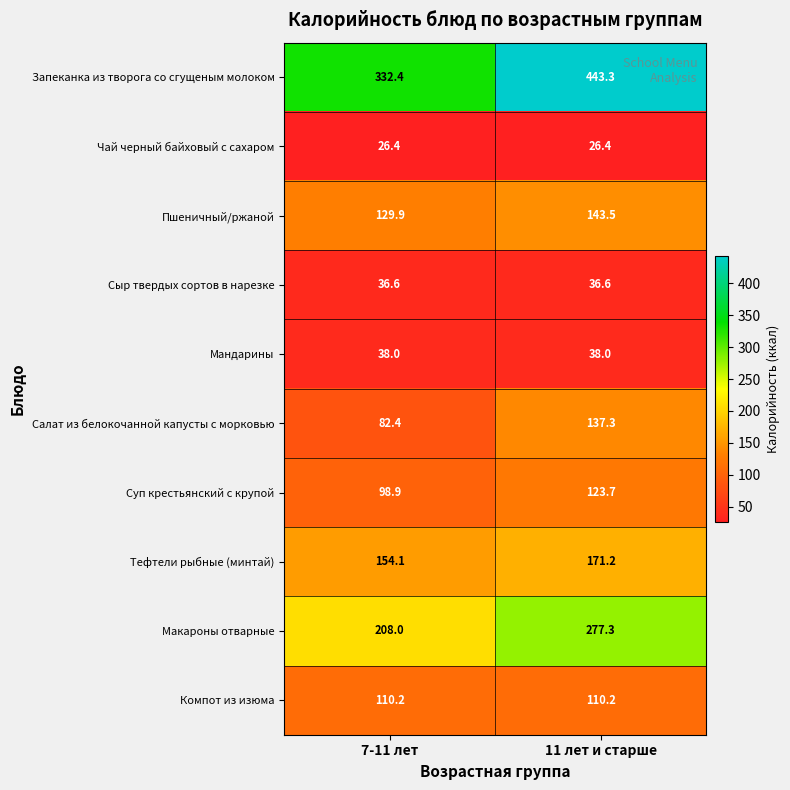

What is the maximum value shown in the chart?

443.3